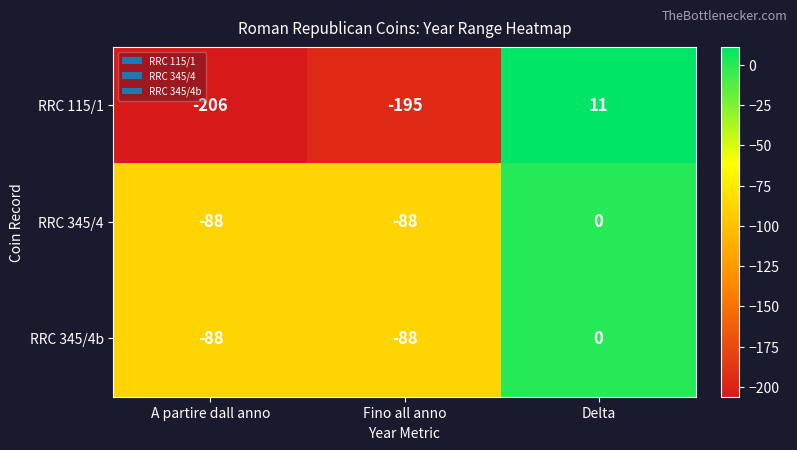

What is the approximate value of RRC 345/4 at A partire dall anno, to the nearest 10?

-90